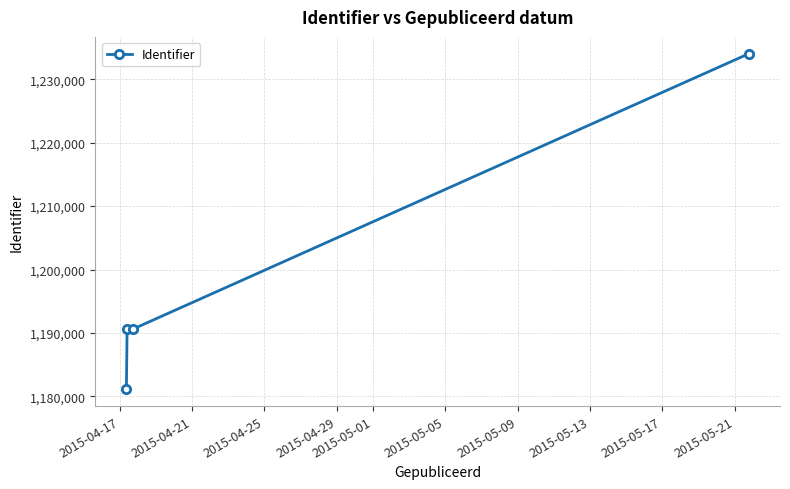

What is the value of the 3rd point from the left?

1190619